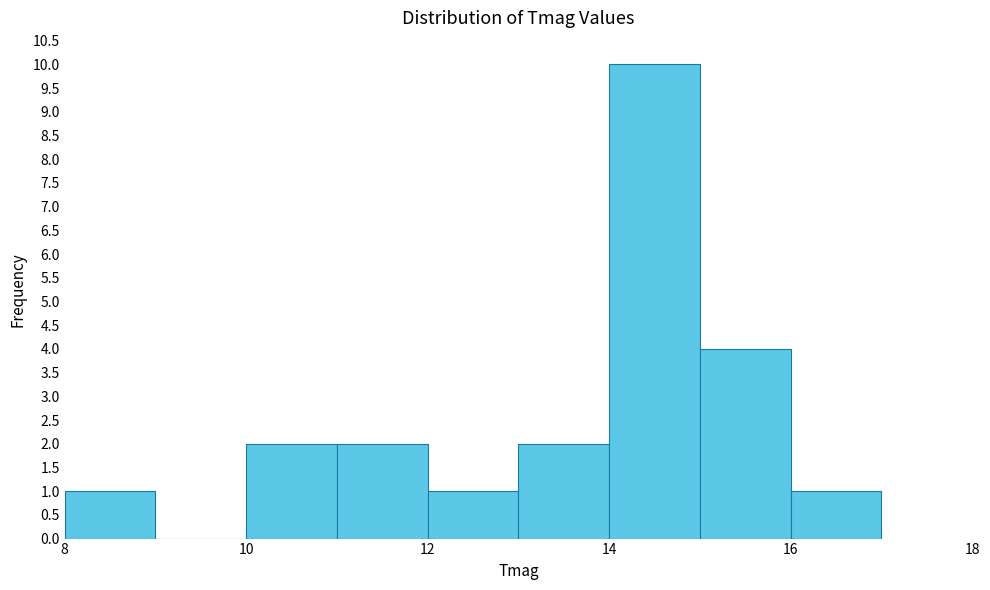

How tall is the bar that spans 16 to 17 on the x-axis? The values are not printed on the chart, so give them approximately, as read against the axis.

1